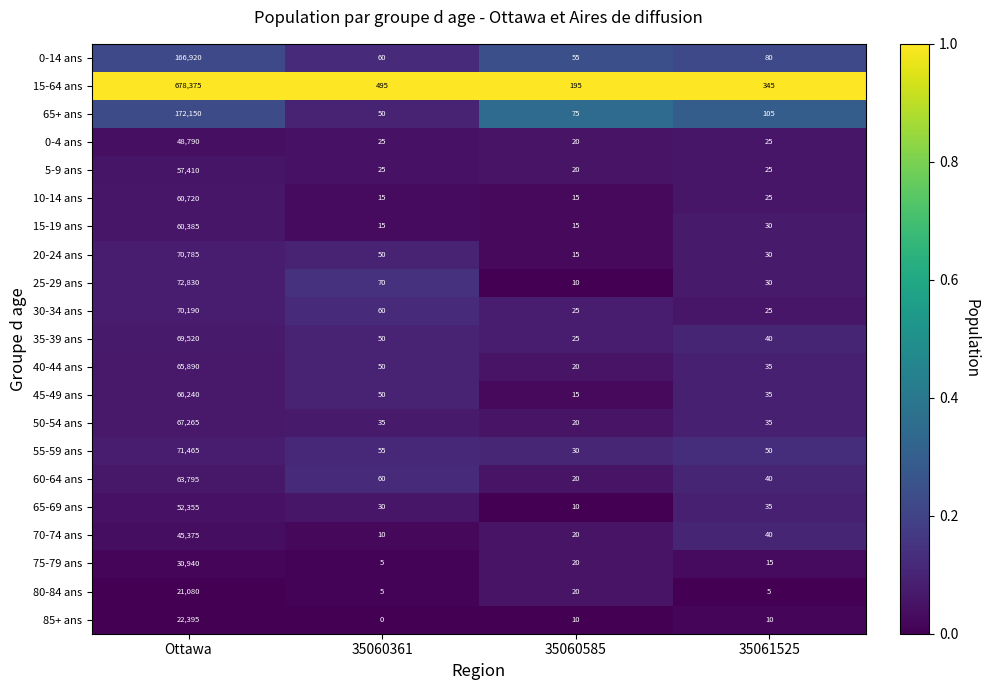

Read the 20-24 ans value at 35060585, to the nearest 10.

20